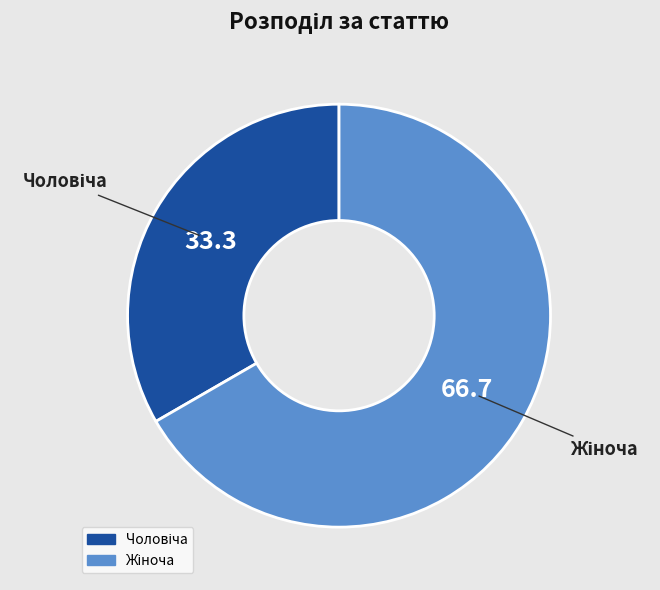

Is there a majority slice in this chart?

Yes